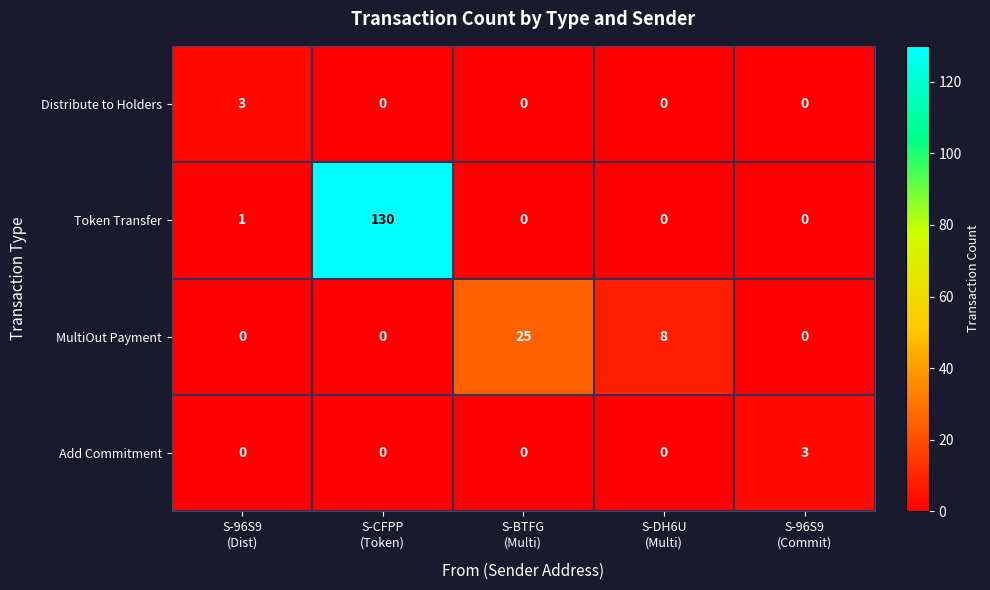

At which category is the sum across all series the highest?

S-CFPP
(Token)